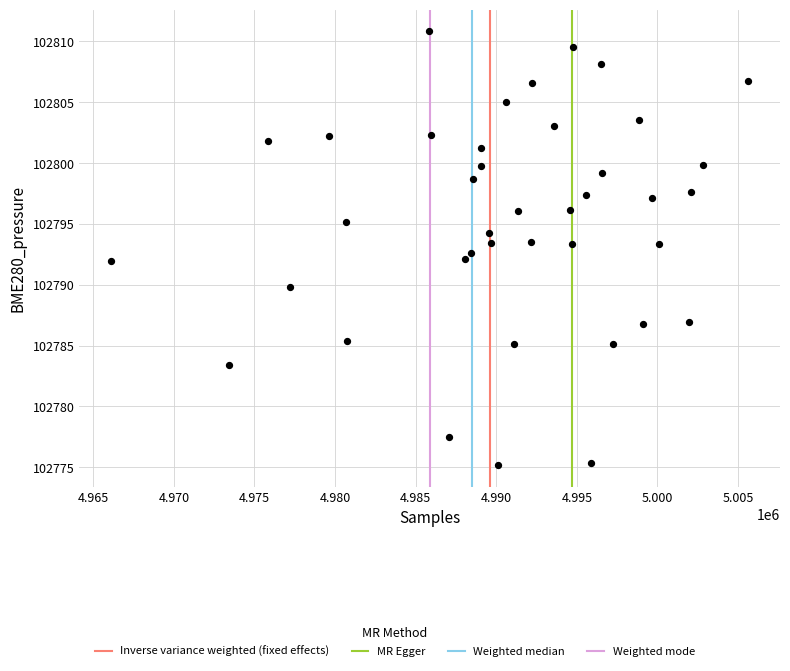

What is the range of X values (max minus min)?

39515.0